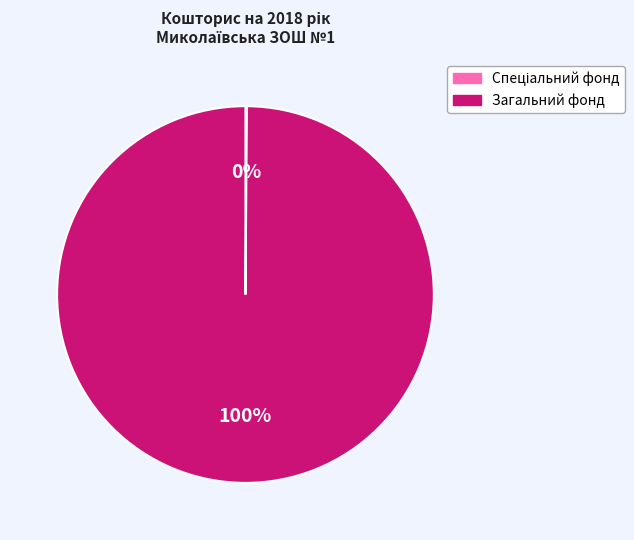

Which slice is the largest?

Загальний фонд